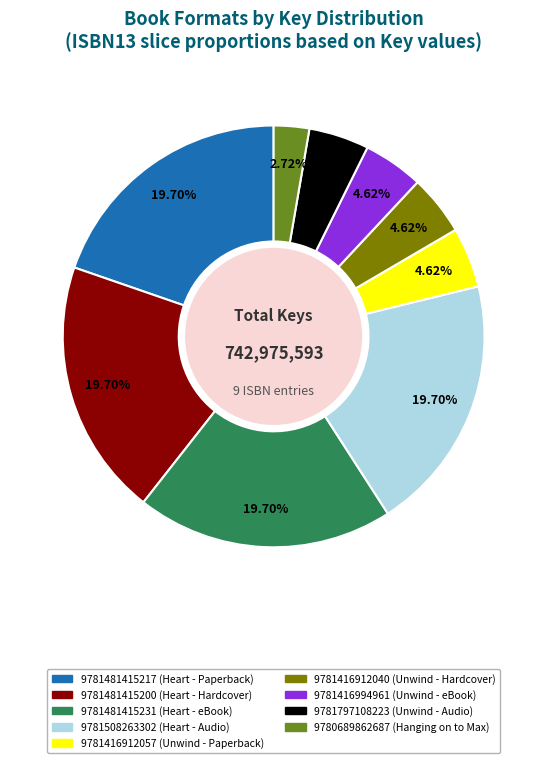

To the nearest percent, what percentage of the pie is 9780689862687?

3%